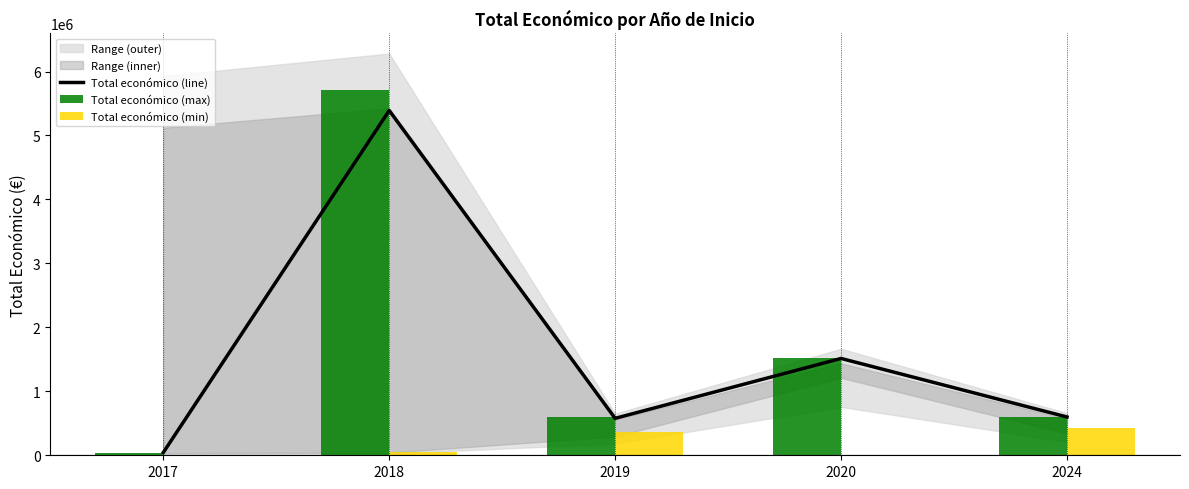

What is the highest value of the Total económico (line) series?

5390598